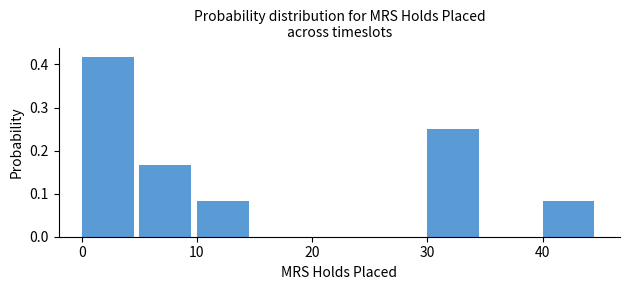

What is the height of the bar covering 10 to 15 on the x-axis? The values are not printed on the chart, so give them approximately, as read against the axis.

0.08